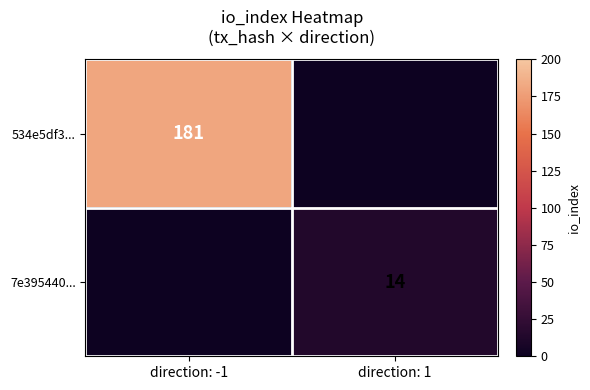

True or false: 7e395440... has a value of 21 at direction: 1.

False